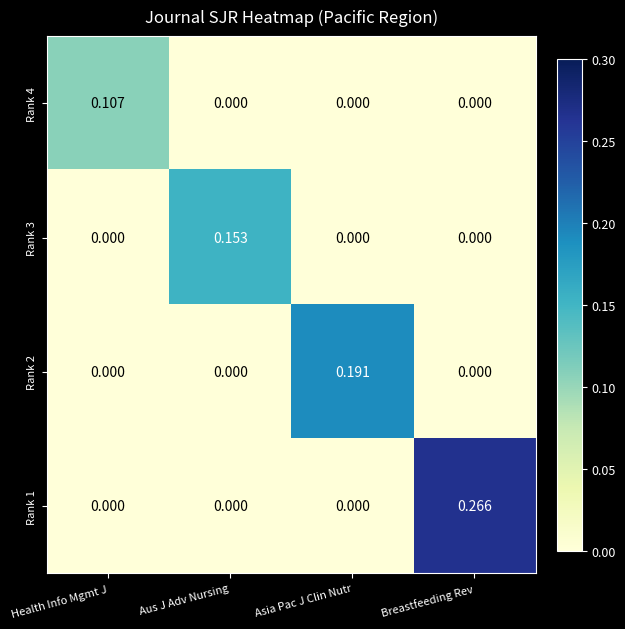

At which category is the sum across all series the highest?

Breastfeeding Rev